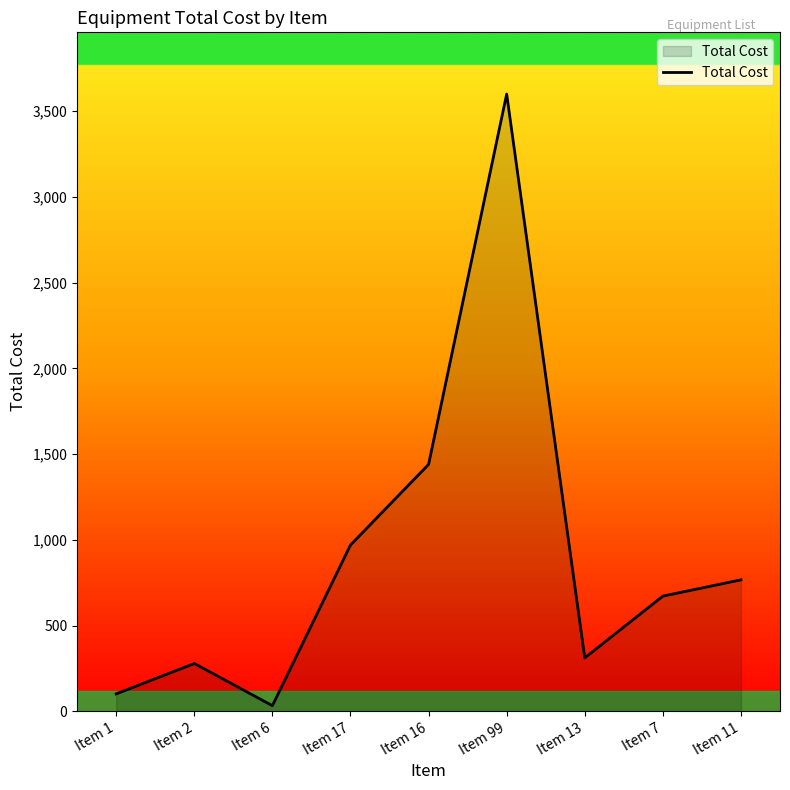

What is the difference between the maximum and minimum values?

3567